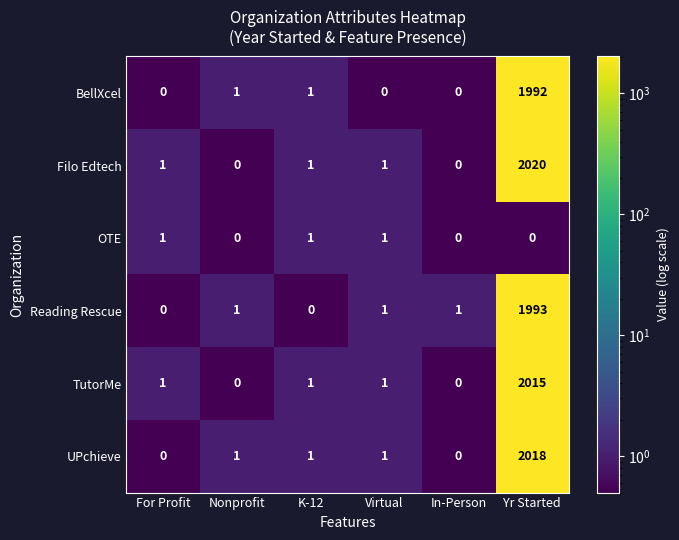

Which category has the highest value in the Reading Rescue series?

Yr Started